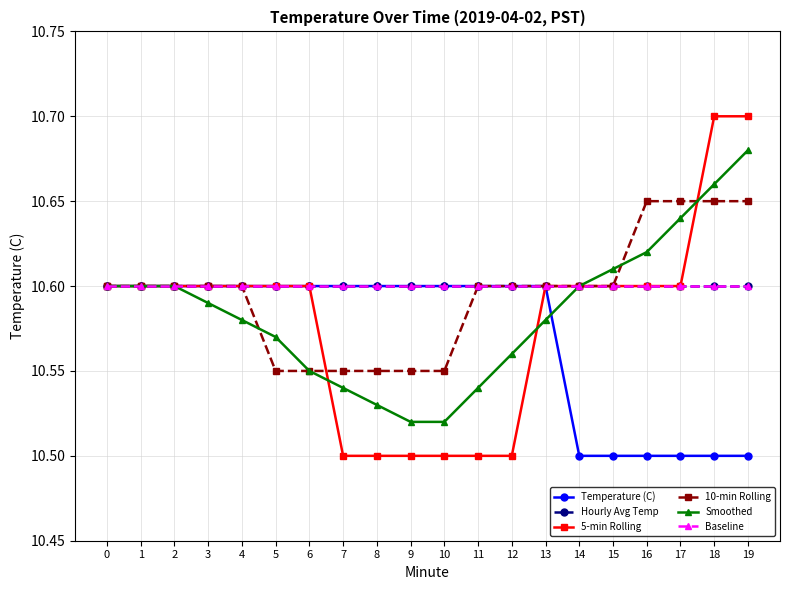

The value of Smoothed at 19 is 6.9. True or false?

False